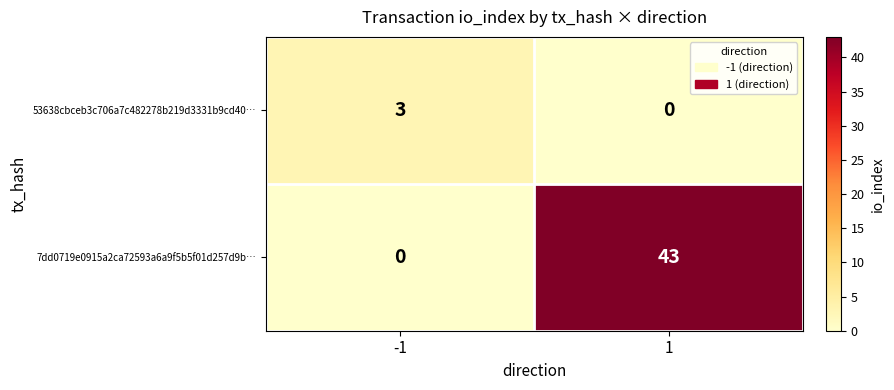

What is the total value across all series at 1?

43